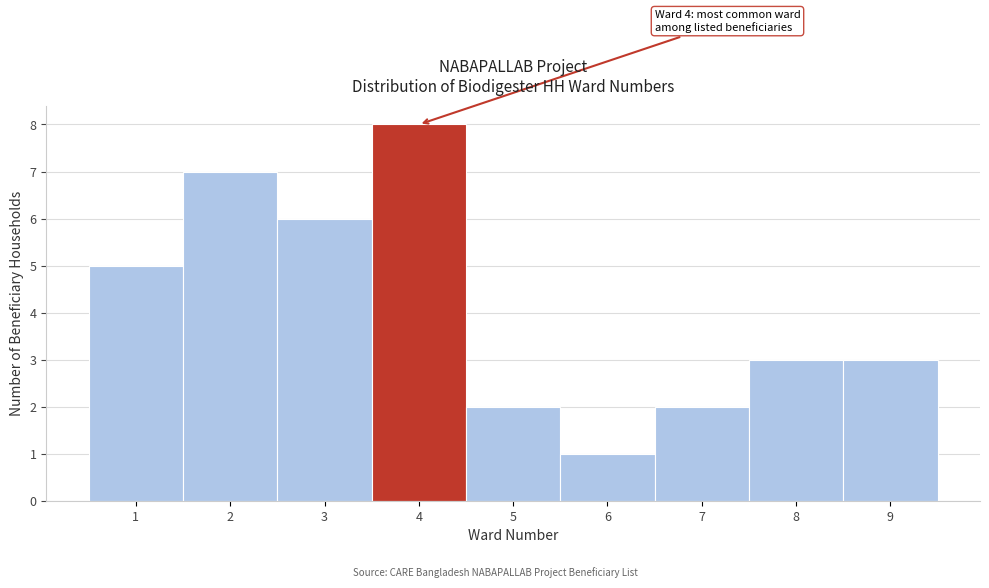

Which range on the x-axis has the tallest bar?

3.5 to 4.5